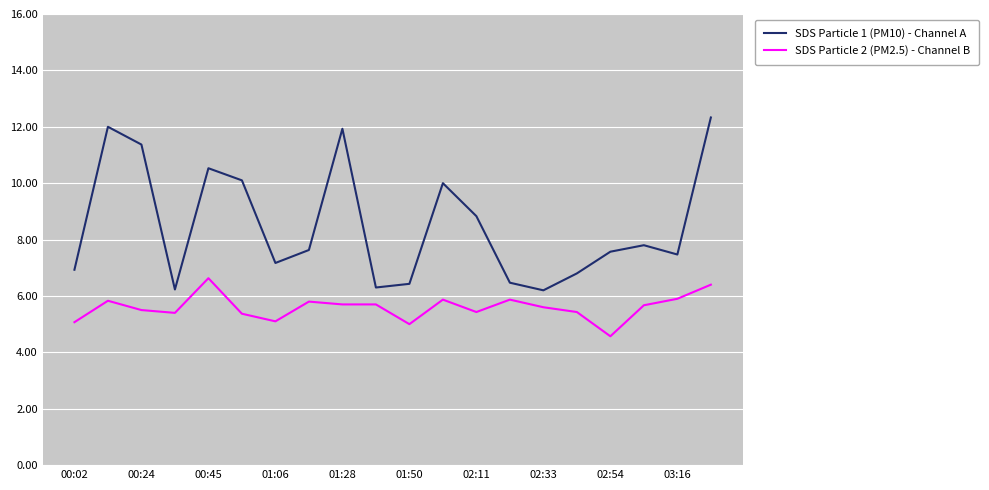

How many interior local valleys does the SDS Particle 1 (PM10) - Channel A series have?

5